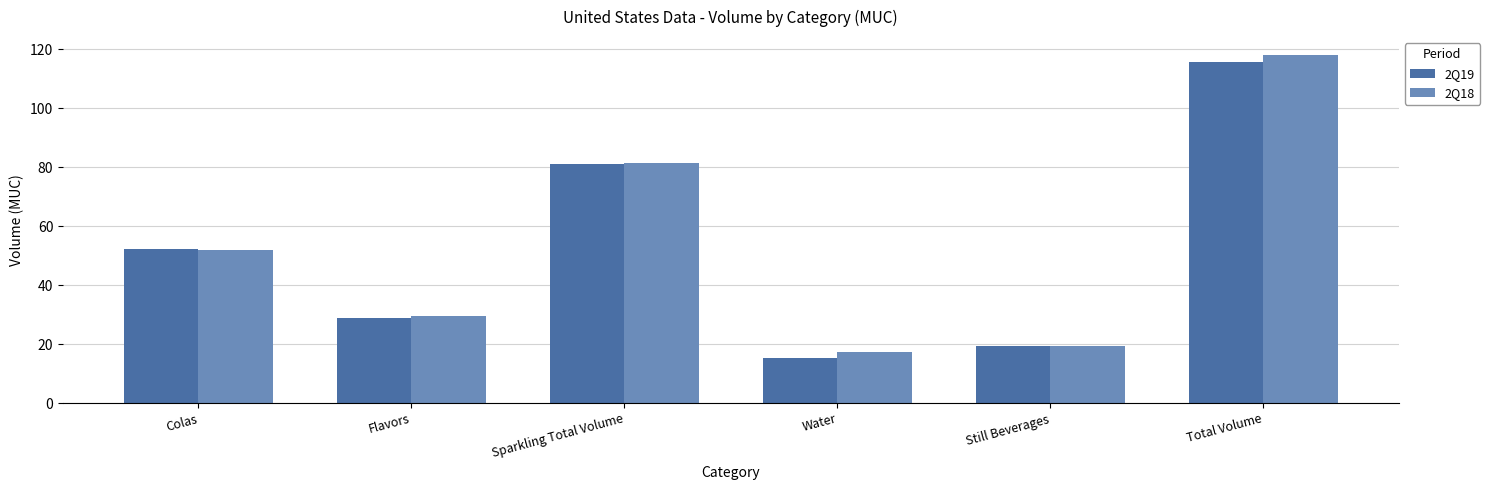

What is the difference between the maximum and minimum values in the 2Q19 series?

100.4